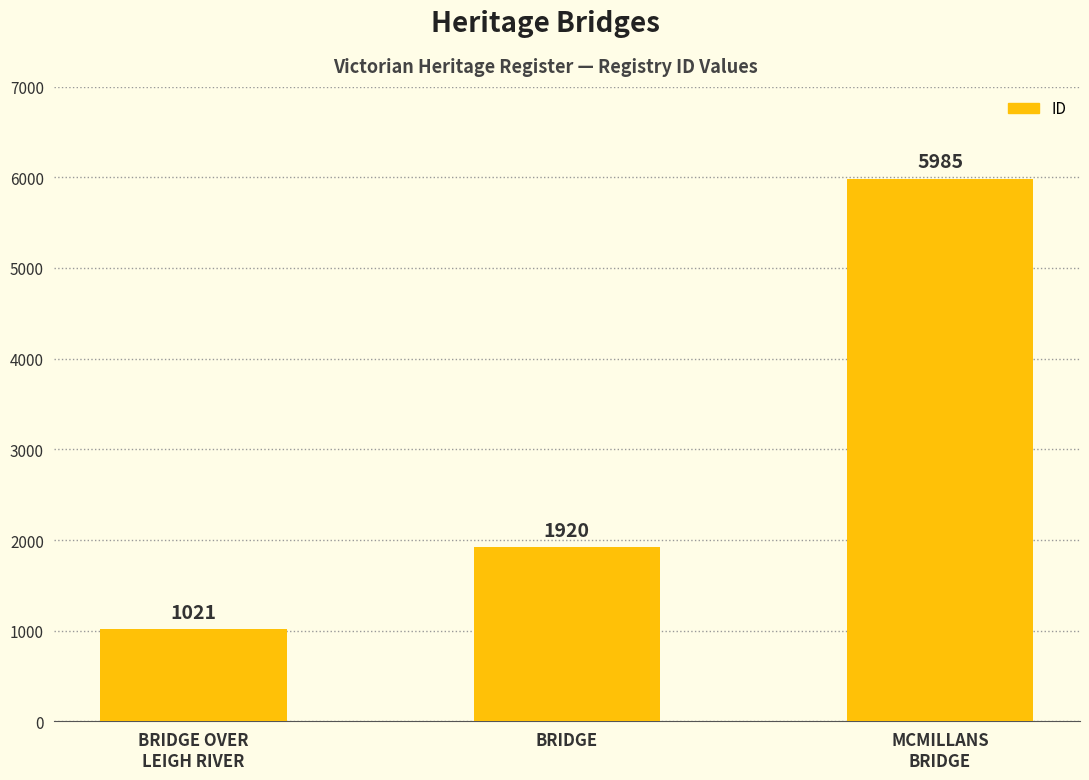

The value at BRIDGE is 2538. True or false?

False